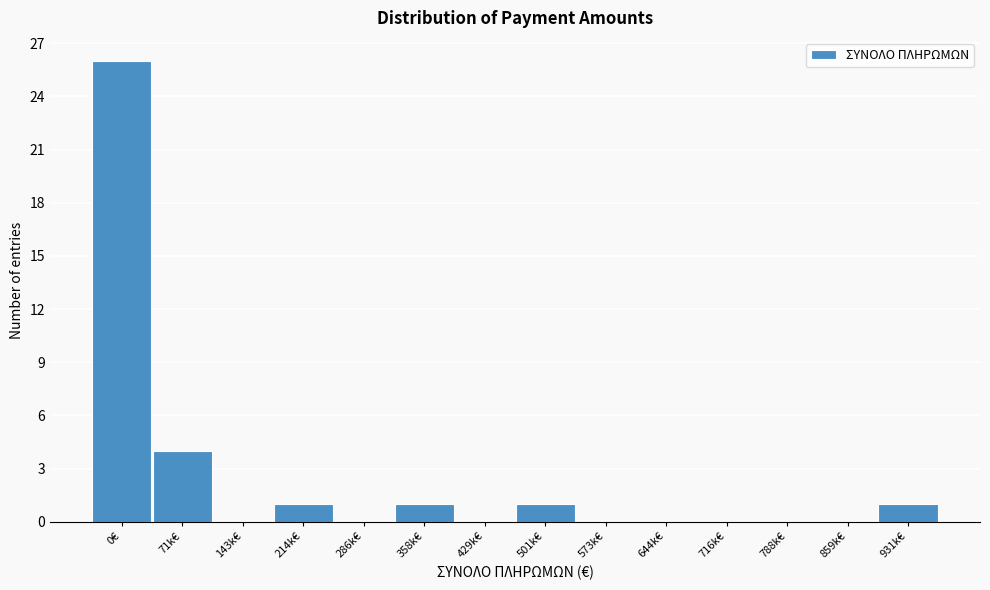

Reading left to right, what are all the values shown in this chart?

0€=26	71k€=4	143k€=0	214k€=1	286k€=0	358k€=1	429k€=0	501k€=1	573k€=0	644k€=0	716k€=0	788k€=0	859k€=0	931k€=1